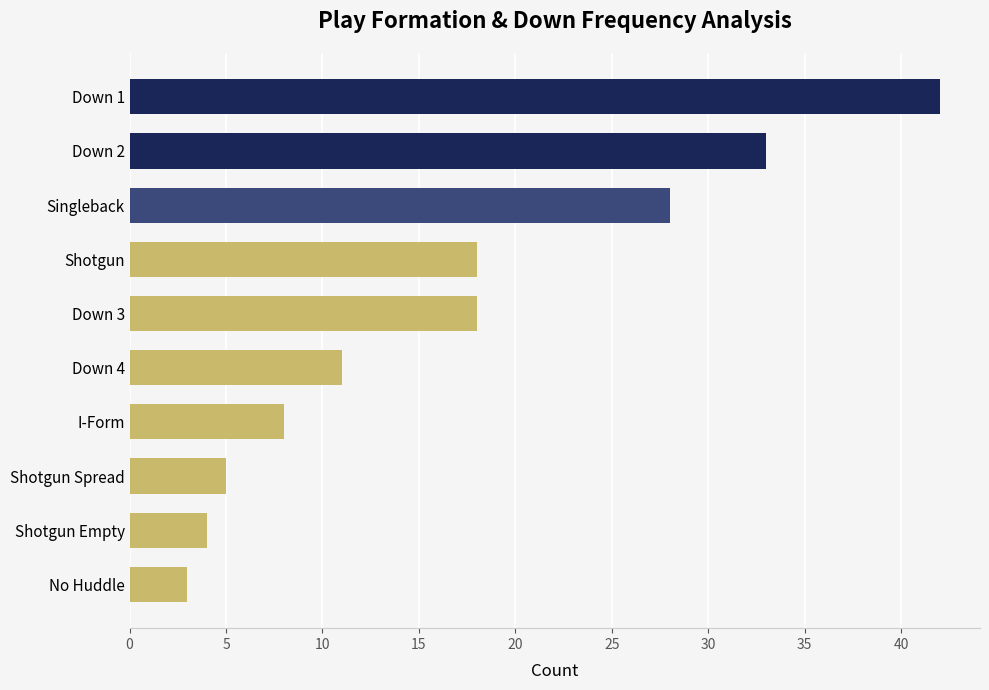

The chart shows a value of 16 at Down 4. True or false?

False